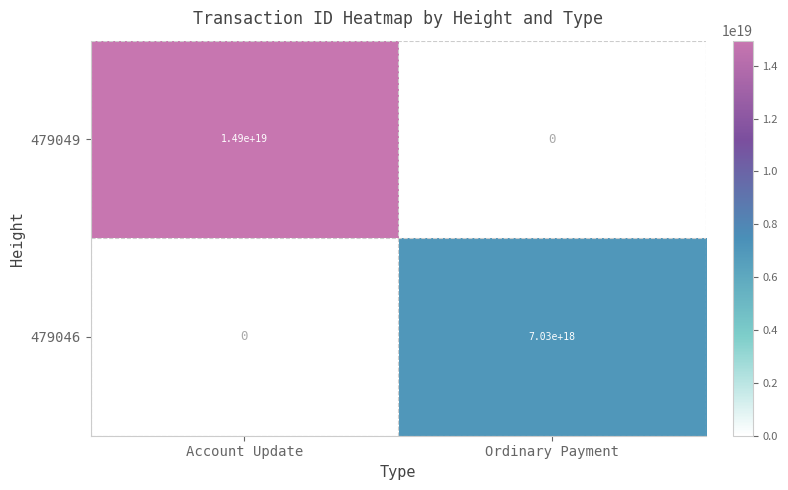

At how many categories does at least one series exceed 10270117453707425792?

1